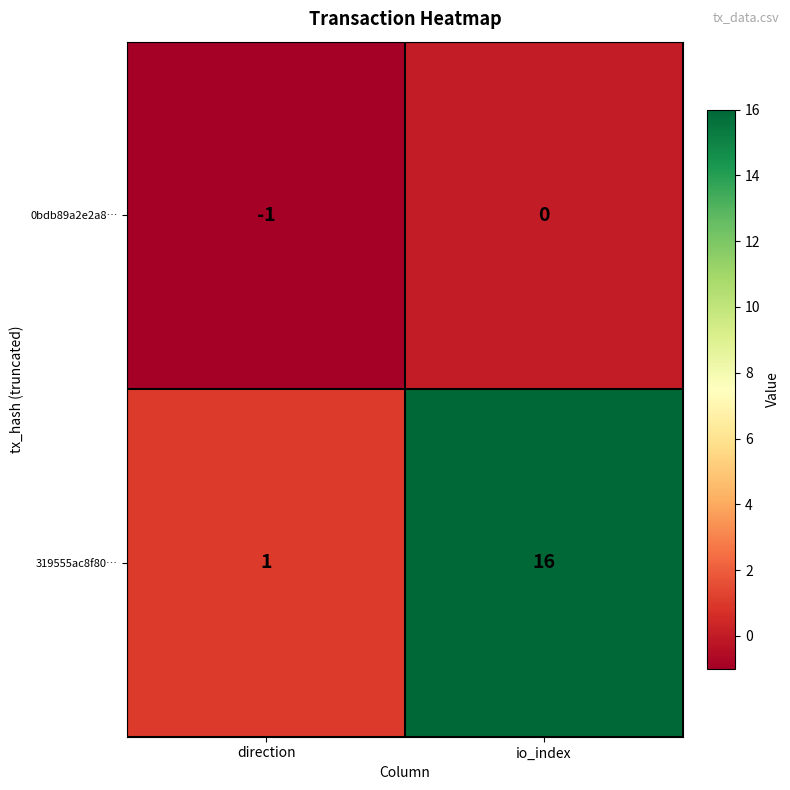

Where is 0bdb89a2e2a8… nearest to the value 0?

io_index